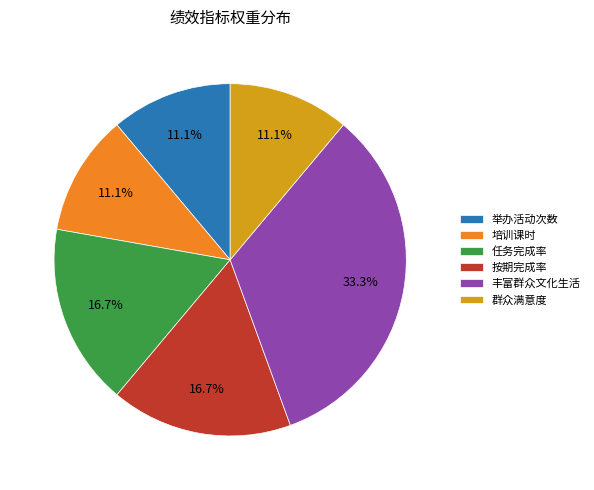

Count the number of slices in the pie.

6